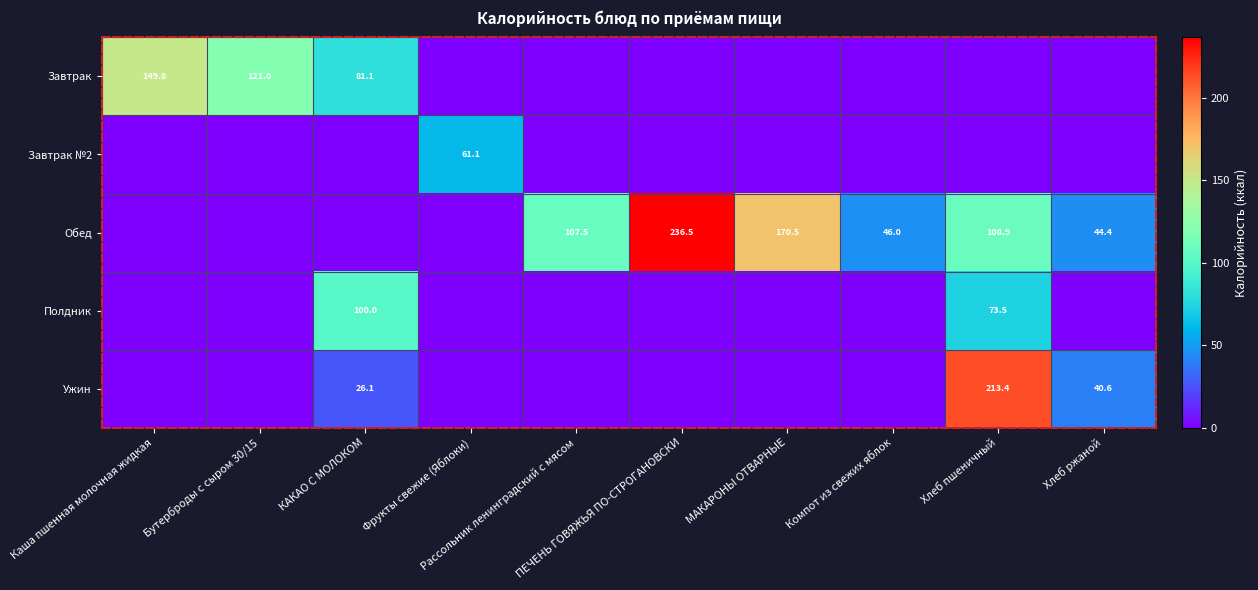

What is the spread (max minus min) of values at Хлеб ржаной?

44.4